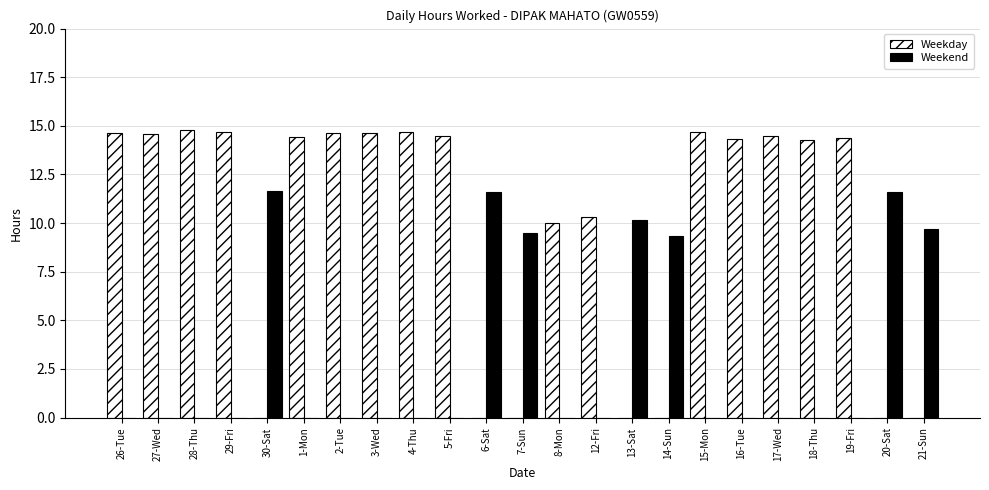

What is the difference between the Weekend values at 21-Sun and 8-Mon?

9.7